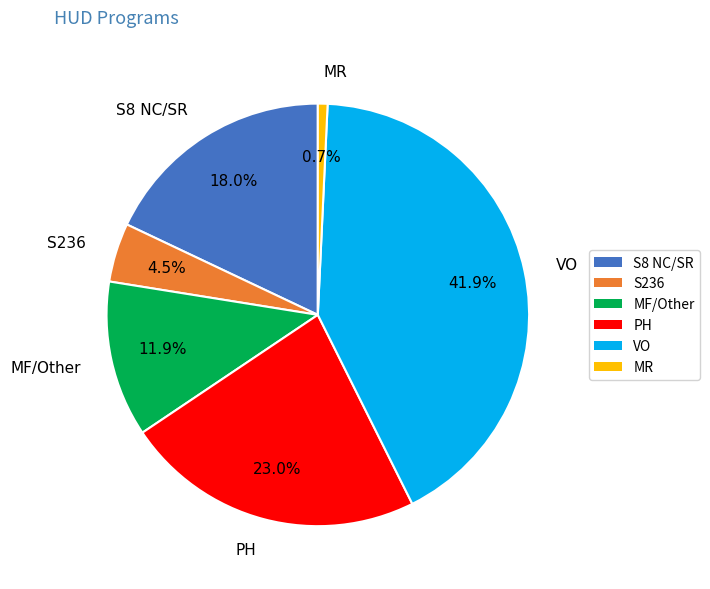

To the nearest percent, what is the difference between the largest and smallest slice percentages?

41%